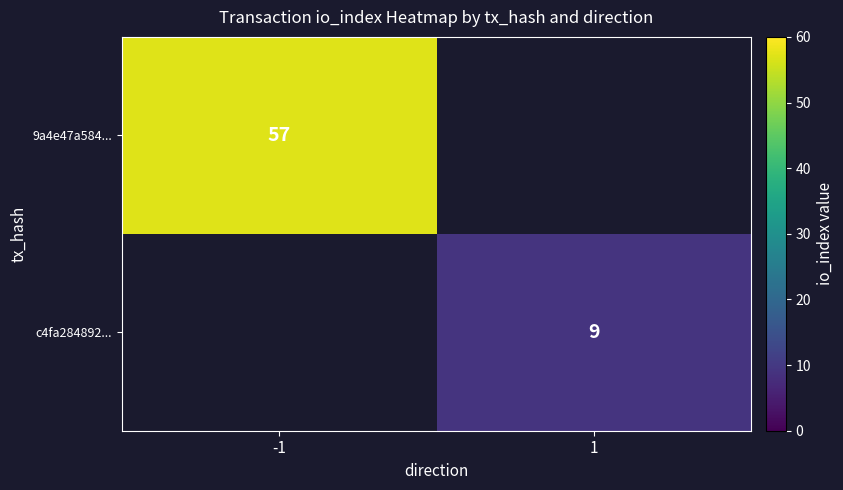

Is it true that 9a4e47a584... equals 57 at -1?

True